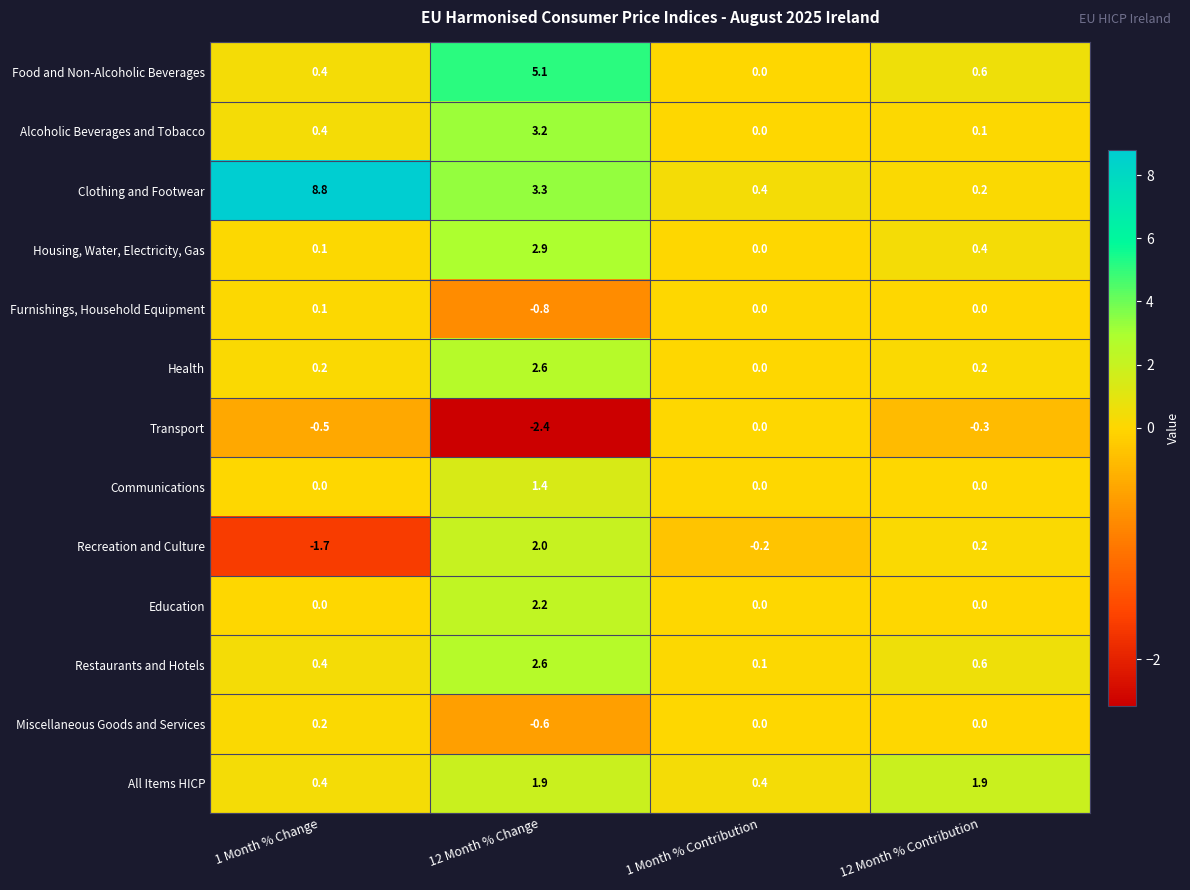

Which category has the highest value across all series?

1 Month % Change